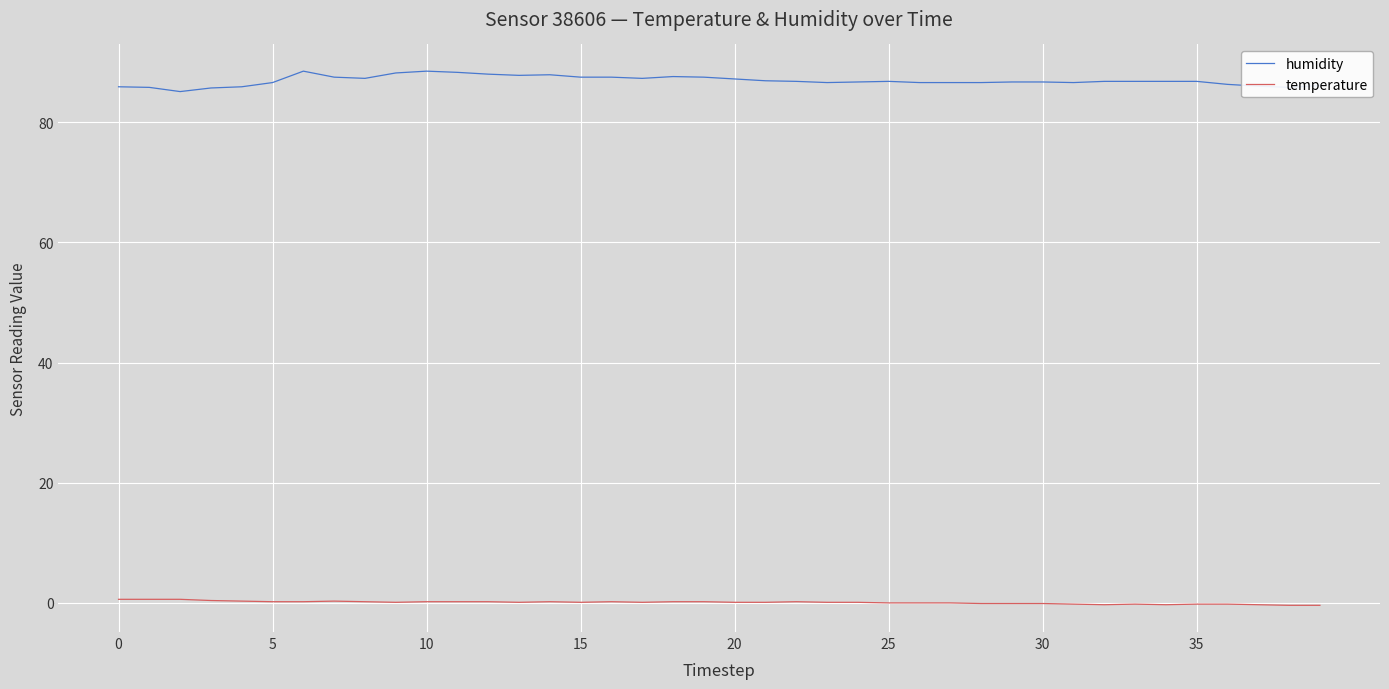

True or false: humidity and temperature intersect in this chart.

False